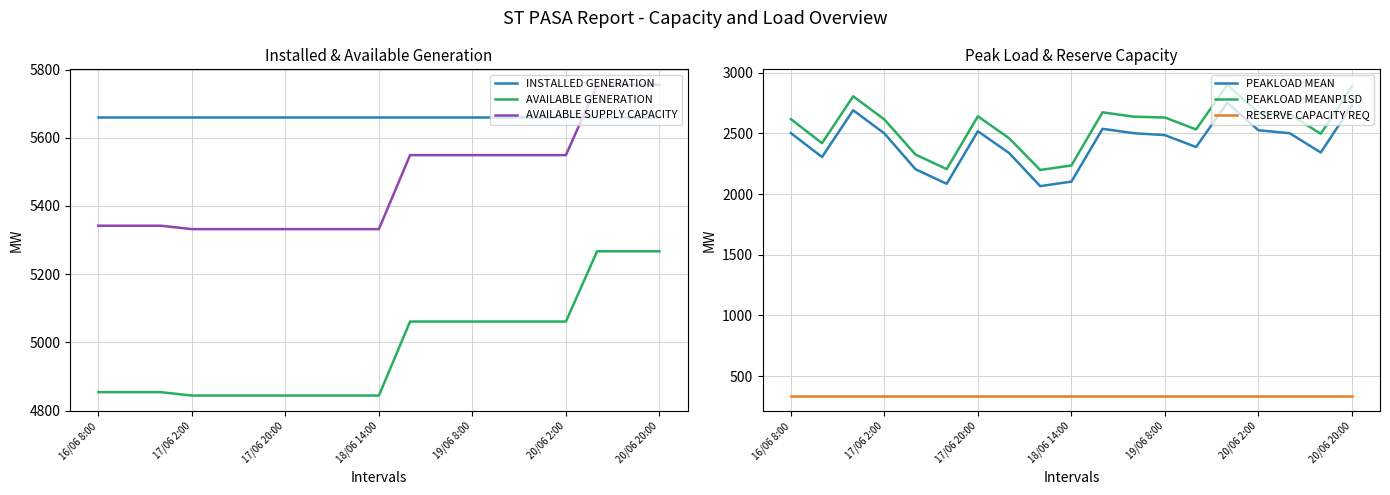

Does the chart have visible grid lines?

Yes